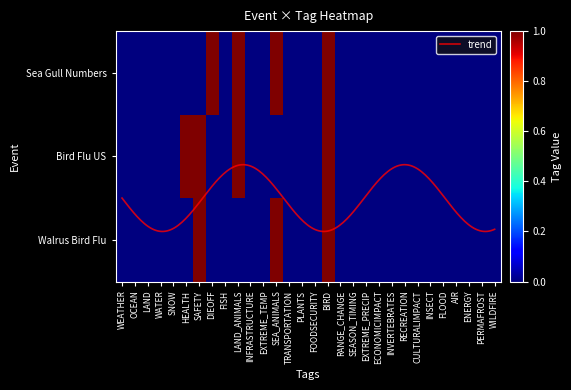

Reading right to left, list all the values displayed in this chart.

Sea Gull Numbers: 0	0	0	0	0	0	0	0	0	0	0	0	0	1	0	0	0	1	0	0	1	0	1	0	0	0	0	0	0	0
Bird Flu US: 0	0	0	0	0	0	0	0	0	0	0	0	0	1	0	0	0	0	0	0	1	0	0	1	1	0	0	0	0	0
Walrus Bird Flu: 0	0	0	0	0	0	0	0	0	0	0	0	0	1	0	0	0	1	0	0	0	0	0	1	0	0	0	0	0	0